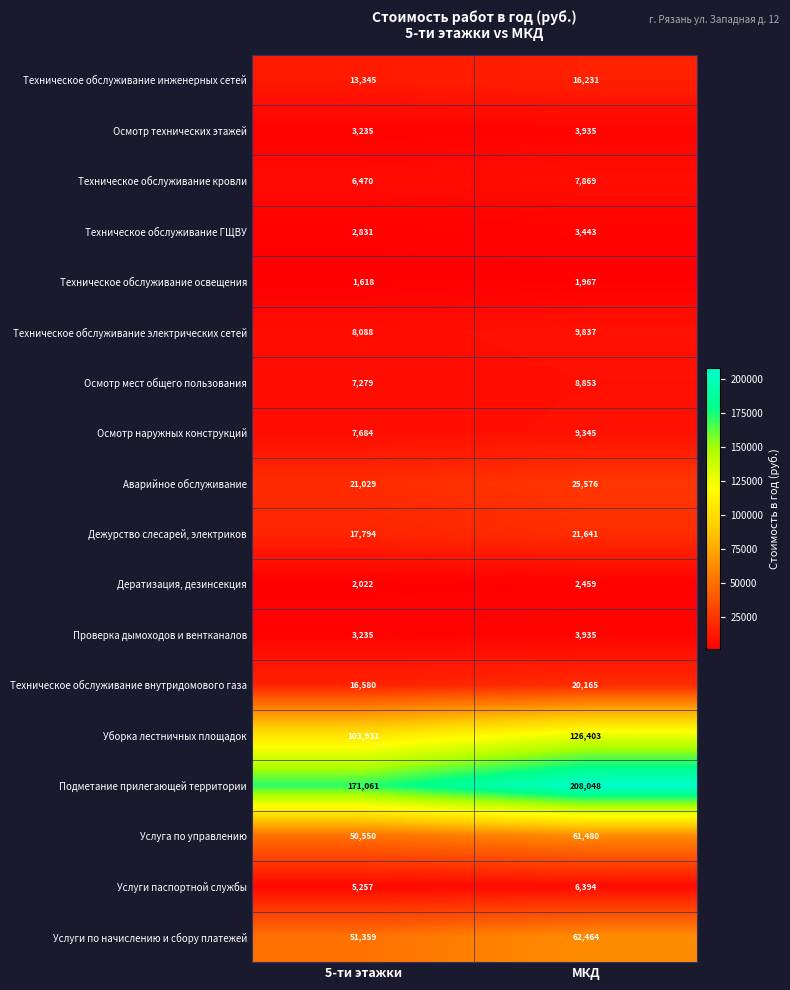

List the labels in order of Техническое обслуживание кровли value, largest first.

МКД, 5-ти этажки